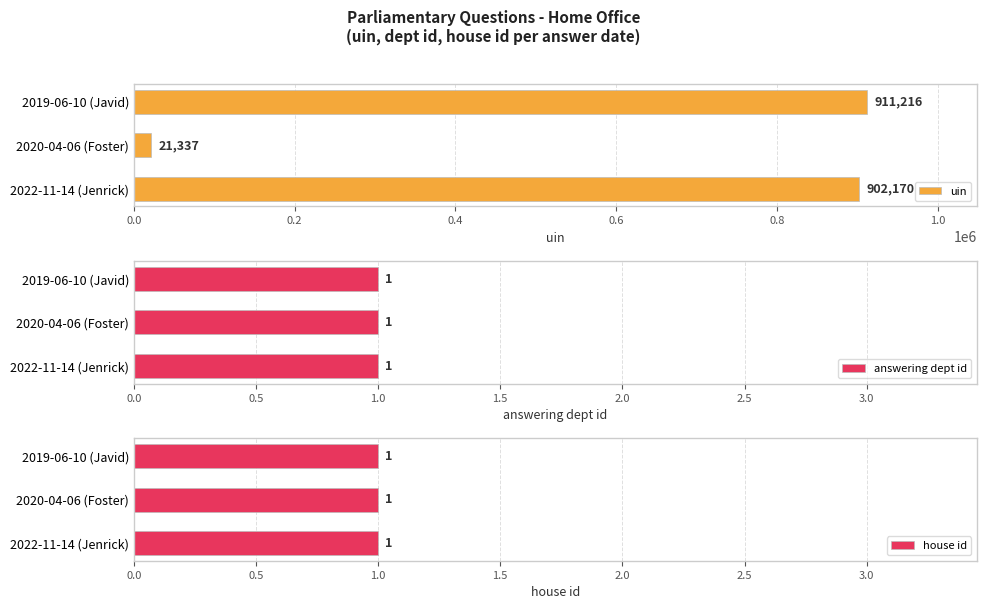

What is the greatest value displayed?

911216.0